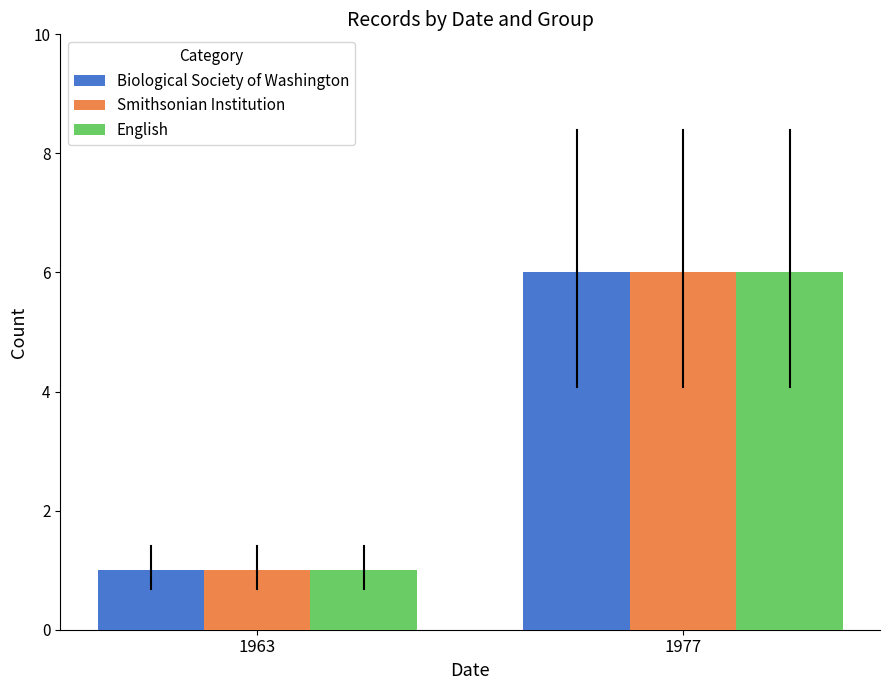

At which label does Smithsonian Institution reach its minimum?

1963